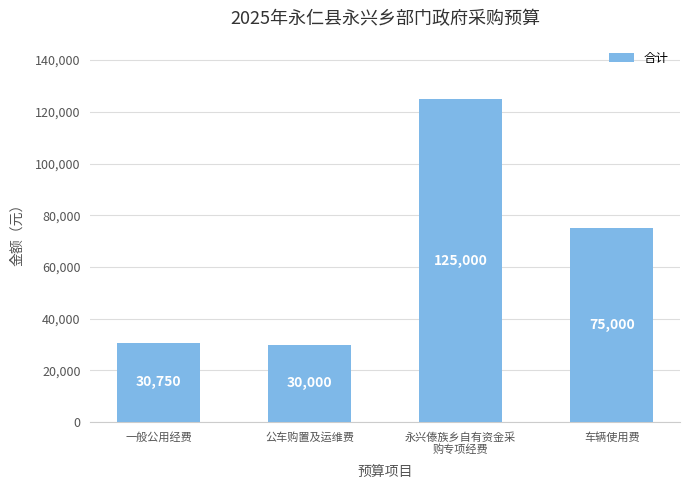

Are the bars horizontal?

No